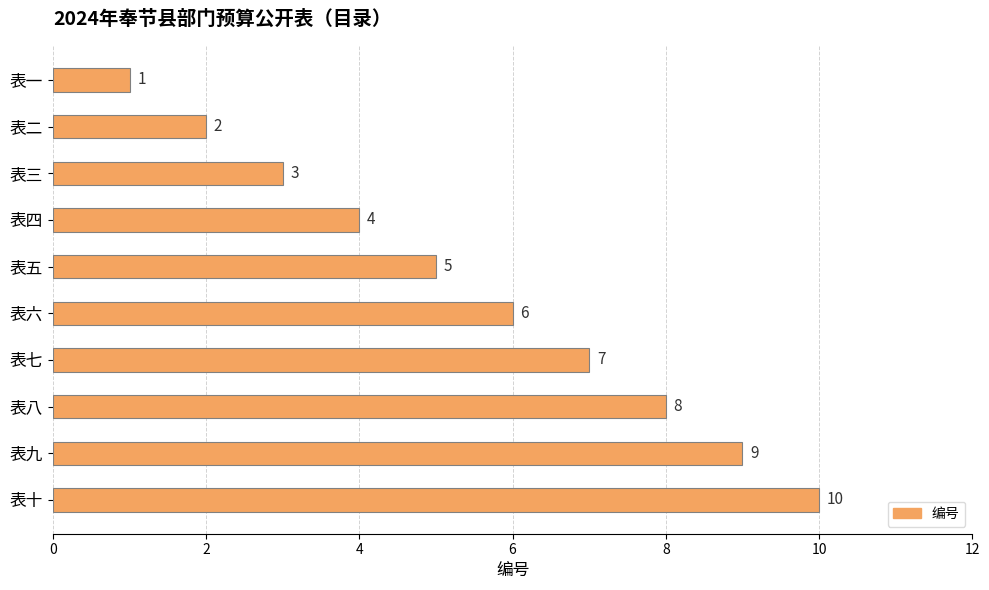

Read the value at 表十.

10